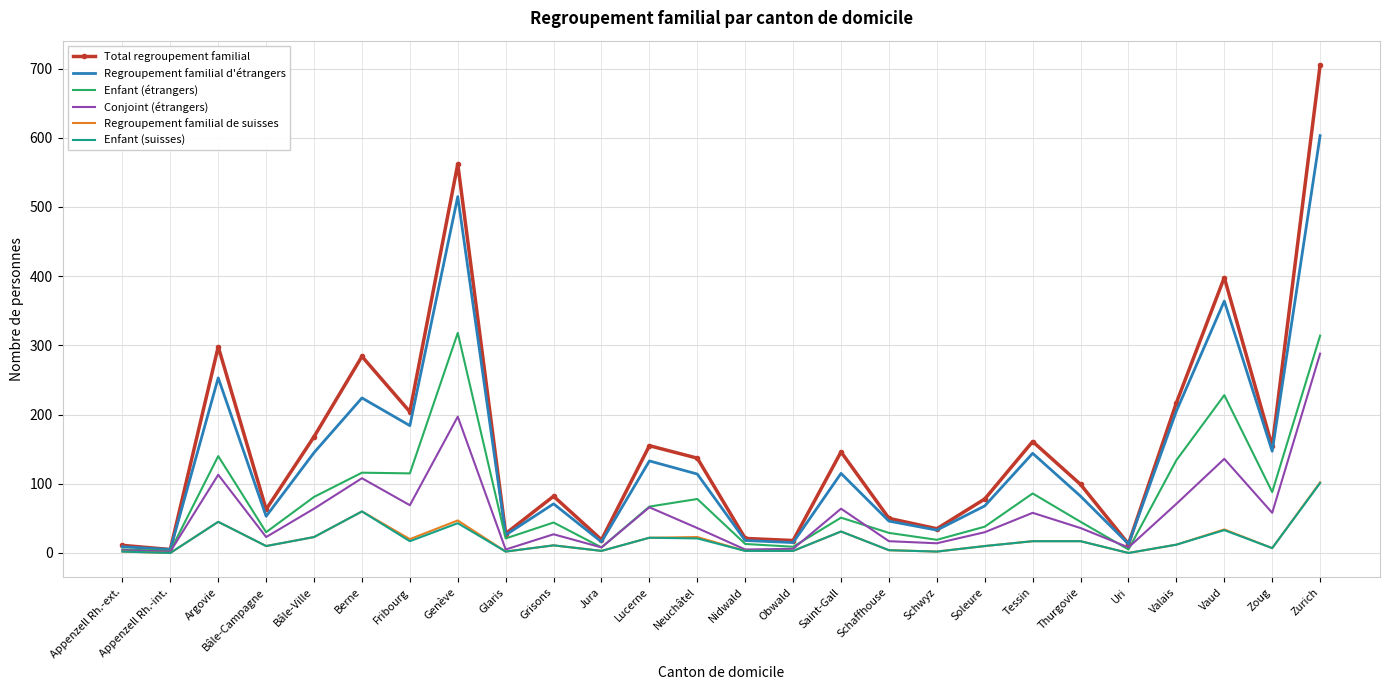

What is the total value across all series at Argovie?

894